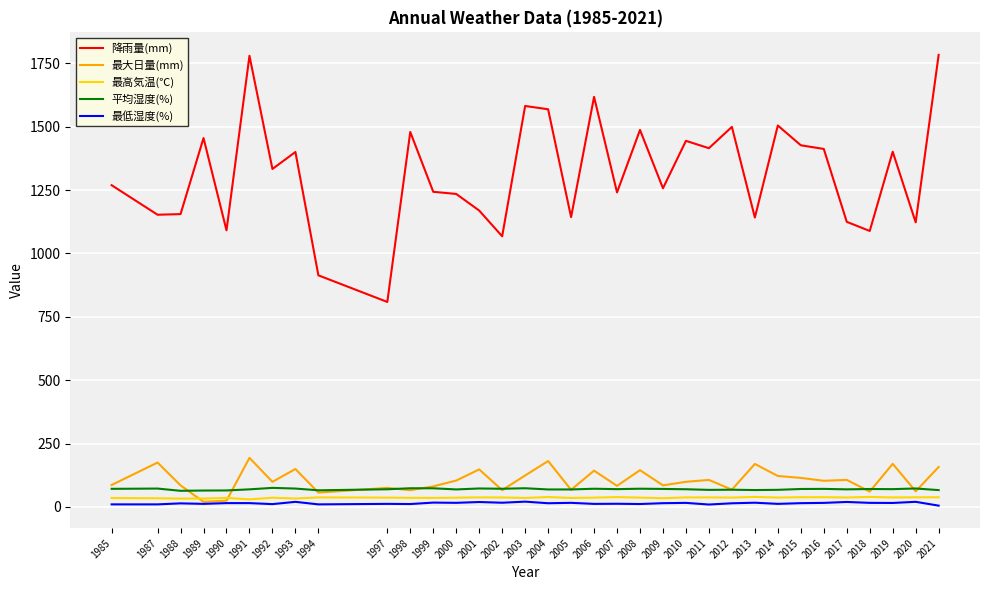

What is the difference between the 平均湿度(%) values at 2003 and 2015?

2.9